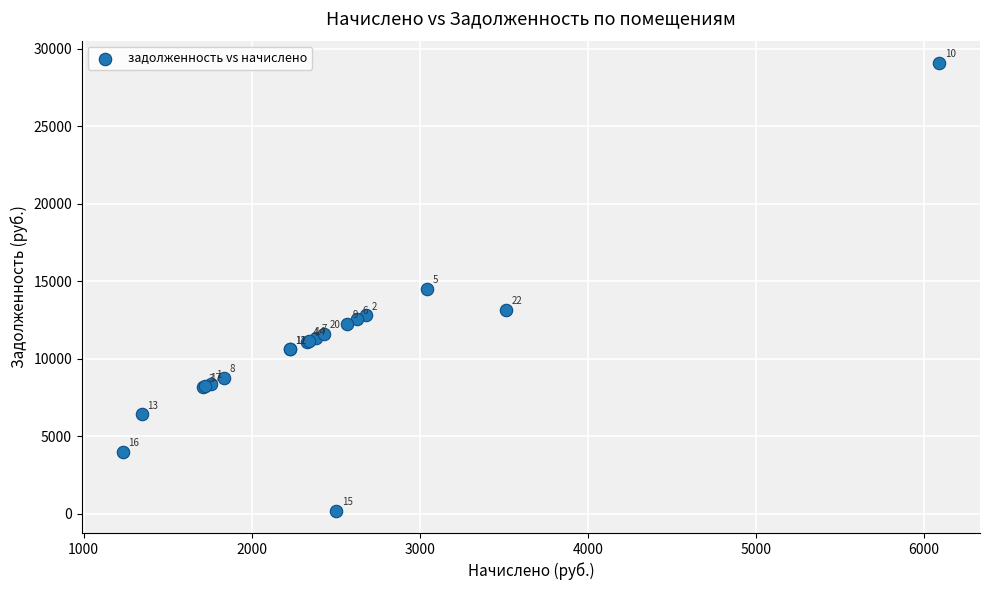

What Y value in the scatter plot is closest to 14640?

14520.4